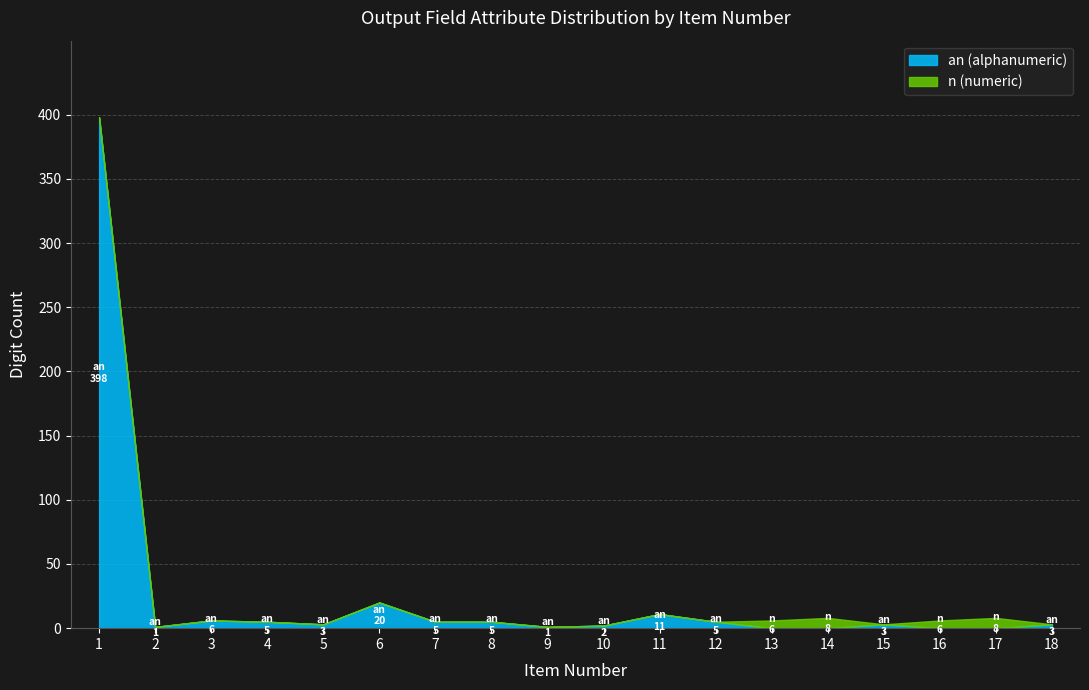

Reading left to right, extract all data points from this chart.

an: 1=398	2=1	3=6	4=5	5=3	6=20	7=5	8=5	9=1	10=2	11=11	12=5	13=0	14=0	15=3	16=0	17=0	18=3
n: 1=0	2=0	3=0	4=0	5=0	6=0	7=0	8=0	9=0	10=0	11=0	12=0	13=6	14=8	15=0	16=6	17=8	18=0